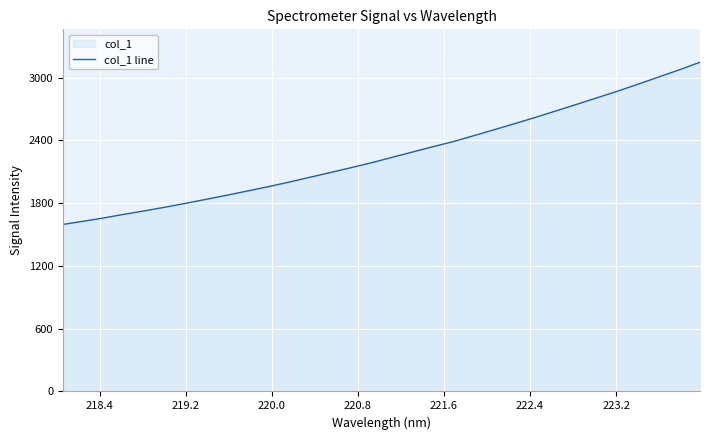

What is the difference between the maximum and minimum values?

1550.1